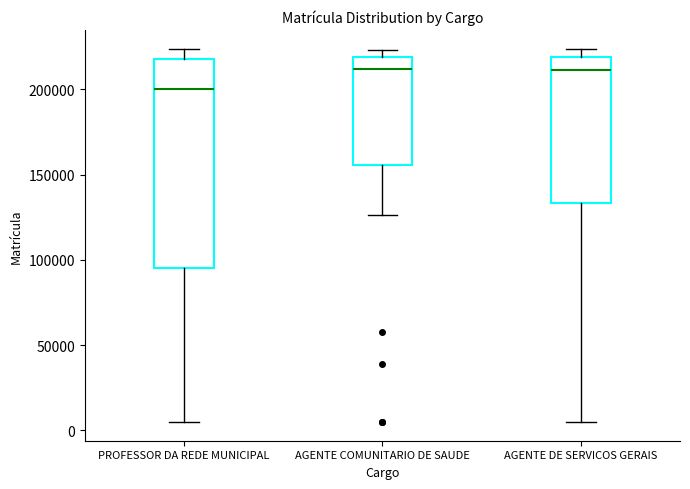

Reading left to right, transcribe this box plot: for each box, give where its median line is, the range the box spans, and where its two whiskers end, as read against the y-axis. The values are not printed on the chart, so give them approximately, as read against the axis.

PROFESSOR DA REDE MUNICIPAL: median 200000, box 95000 to 220000, whiskers 5000 to 225000
AGENTE COMUNITARIO DE SAUDE: median 210000, box 155000 to 220000, whiskers 125000 to 225000
AGENTE DE SERVICOS GERAIS: median 210000, box 135000 to 220000, whiskers 5000 to 225000